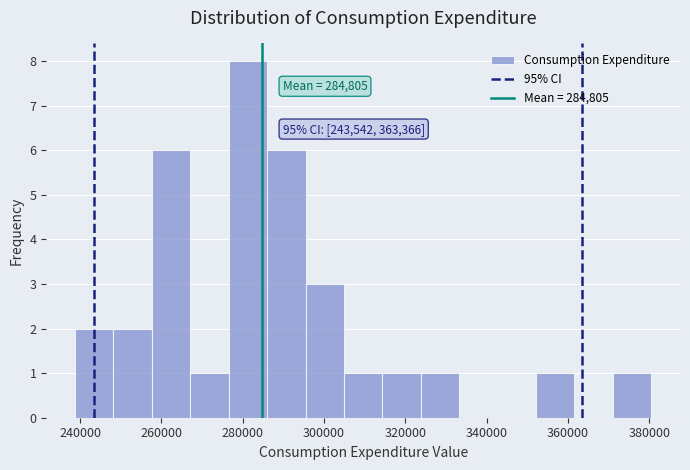

Which range on the x-axis has the tallest bar?

276000 to 286000